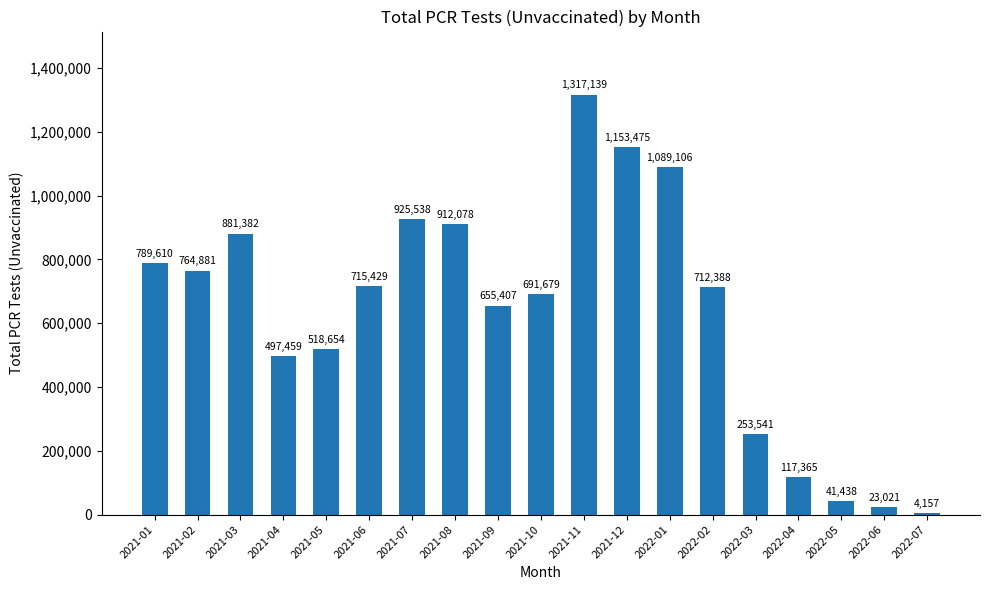

Reading left to right, what are all the values shown in this chart?

789610	764881	881382	497459	518654	715429	925538	912078	655407	691679	1317139	1153475	1089106	712388	253541	117365	41438	23021	4157